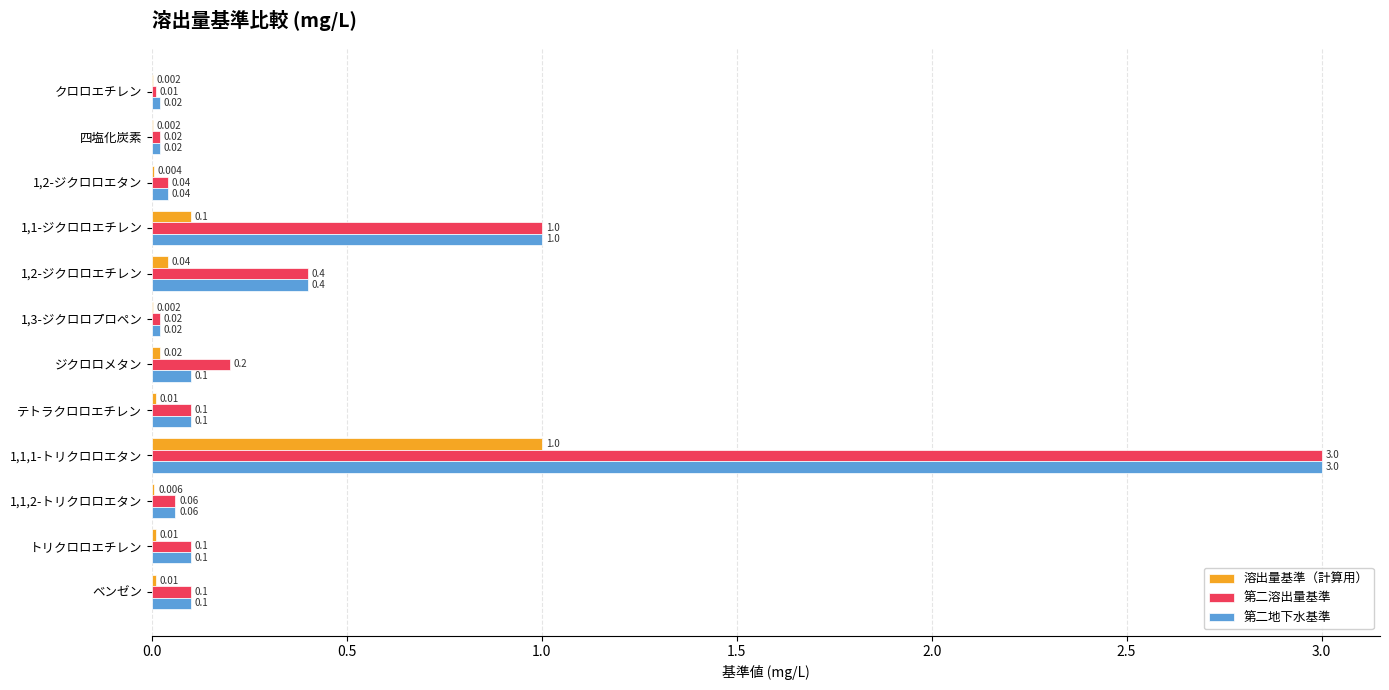

Which series has the largest total across all categories?

第二溶出量基準